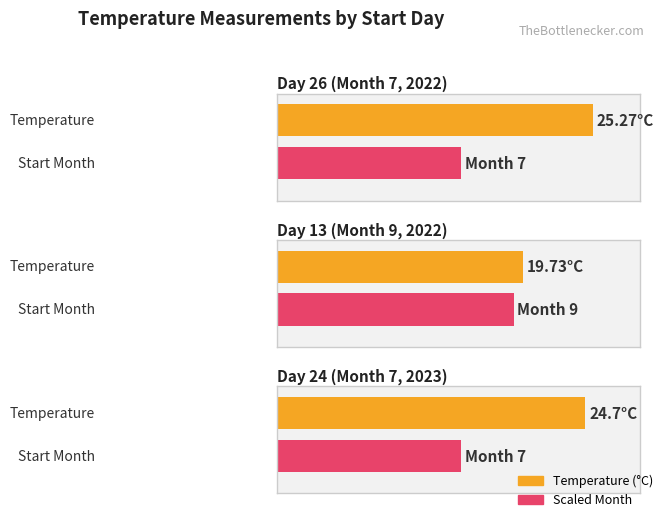

Read the value at 24.

24.7